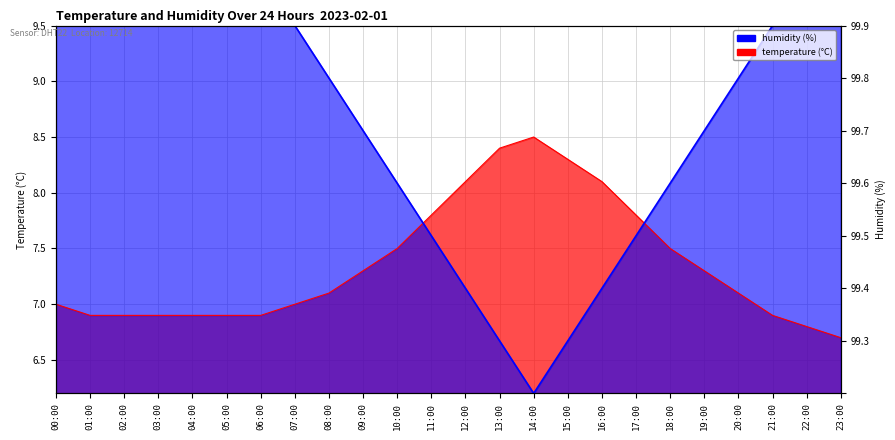

Reading left to right, list all the values displayed in this chart.

temperature: 7.0	6.9	6.9	6.9	6.9	6.9	6.9	7.0	7.1	7.3	7.5	7.8	8.1	8.4	8.5	8.3	8.1	7.8	7.5	7.3	7.1	6.9	6.8	6.7
humidity: 9.5	9.5	9.5	9.5	9.5	9.5	9.5	9.5	9.0	8.6	8.1	7.6	7.1	6.7	6.2	6.7	7.1	7.6	8.1	8.6	9.0	9.5	9.5	9.5